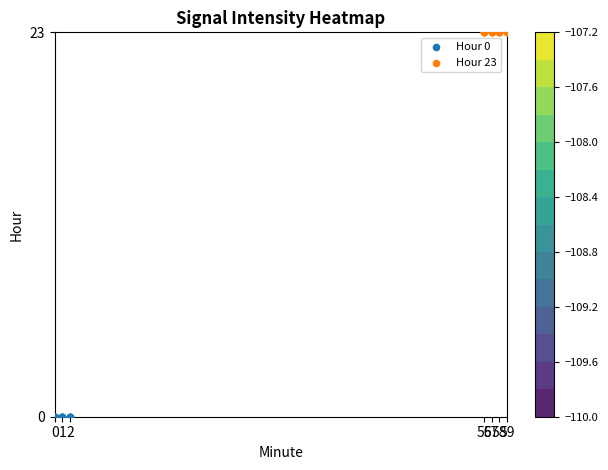

How many series are shown in this chart?

2